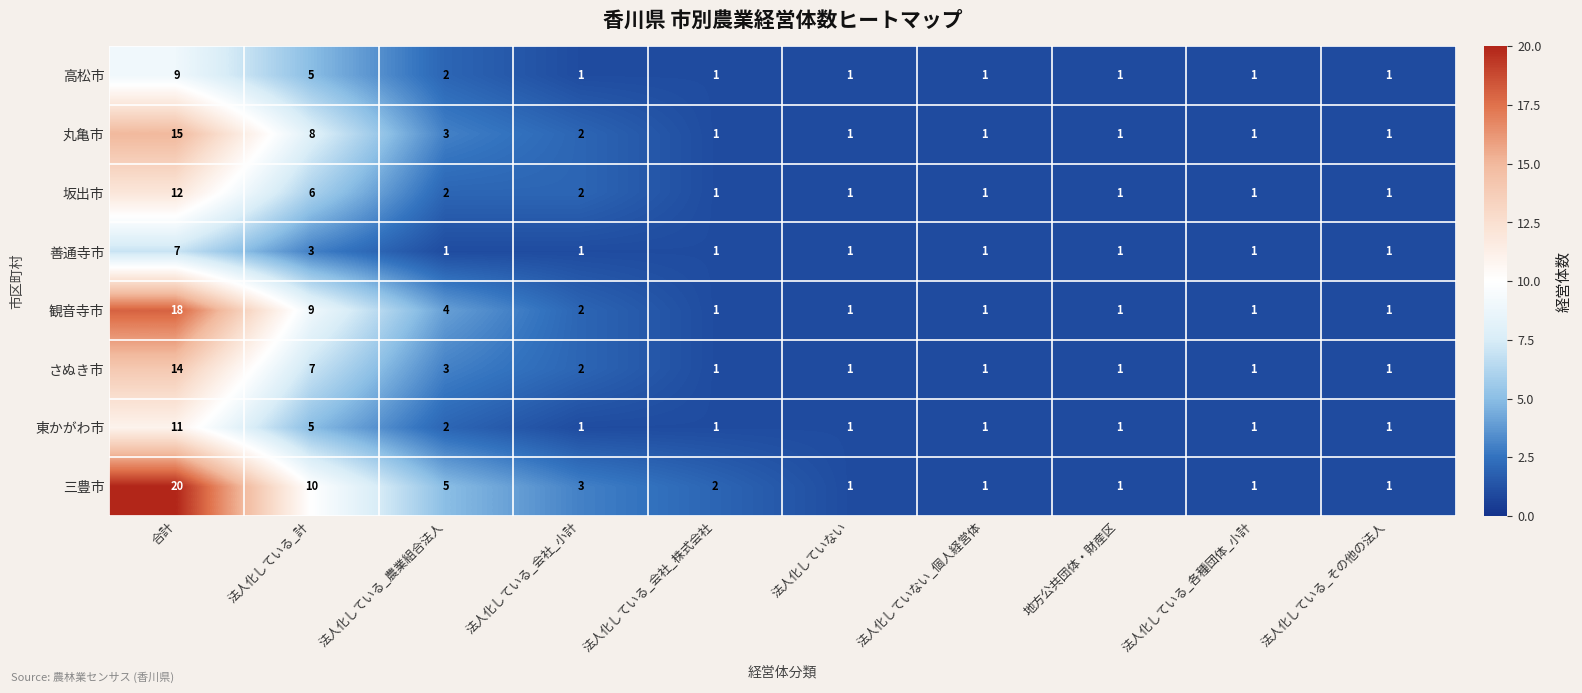

Count the number of categories in the chart.

10